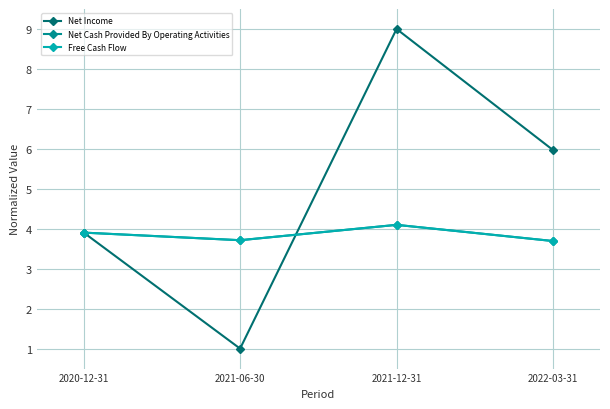

Count the Free Cash Flow values in the range 3 to 4.

3